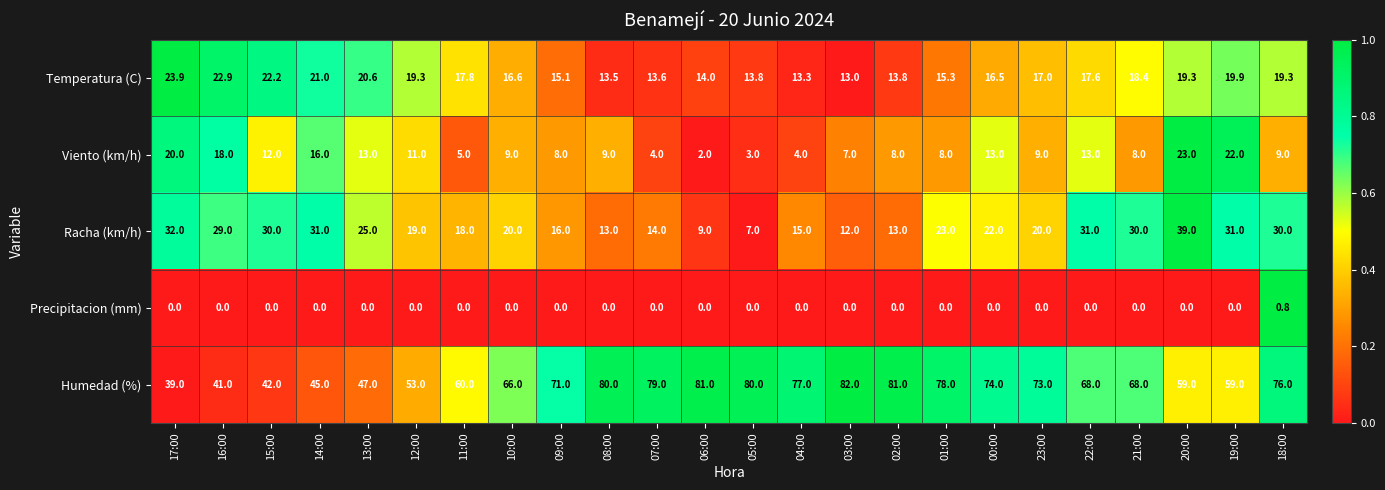

What is the minimum value for Humedad (%)?

39.0